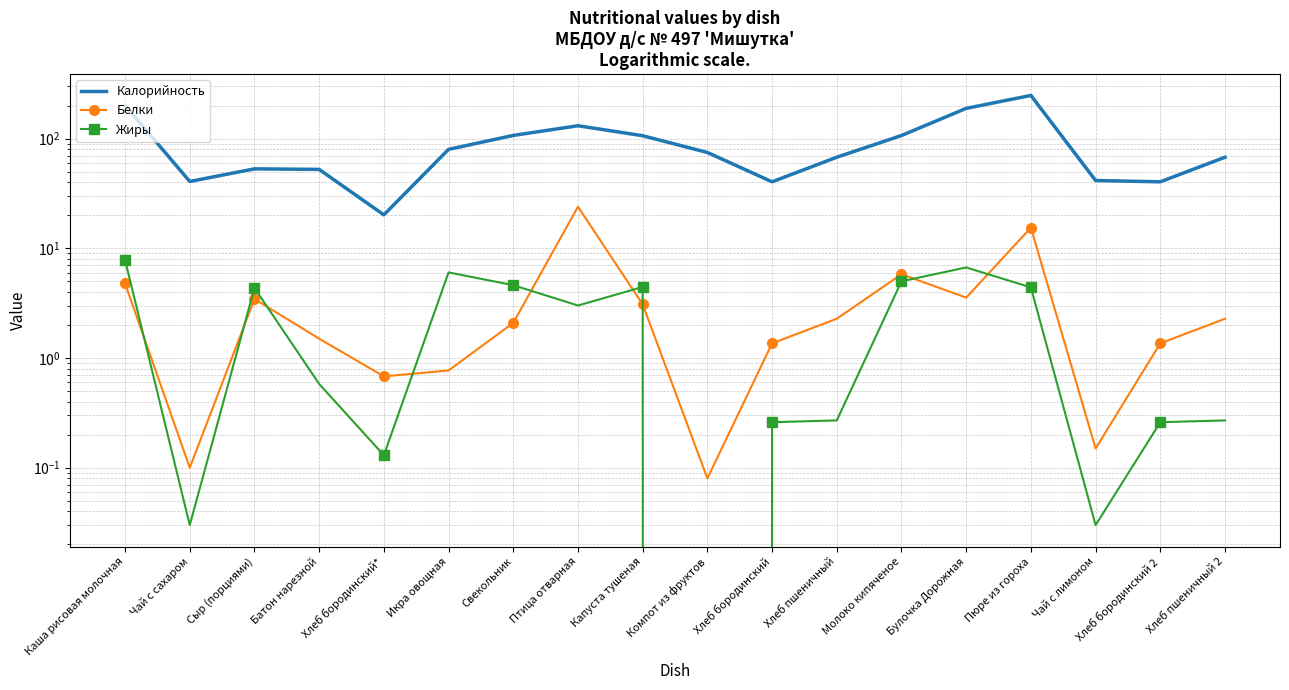

True or false: Жиры and Калорийность cross at least once.

False